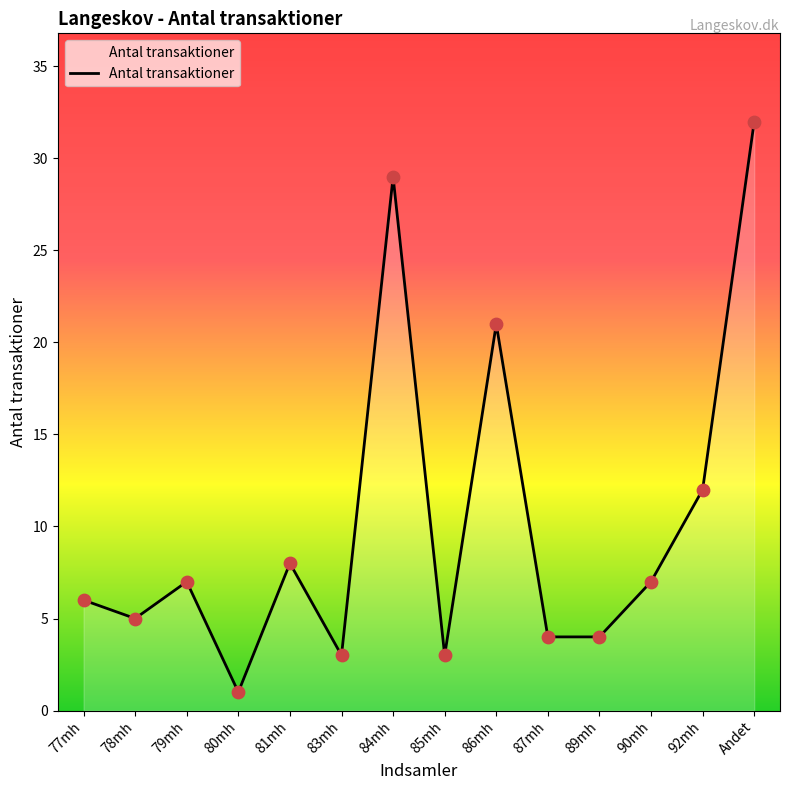

Between 89mh and Andet, which is larger?

Andet